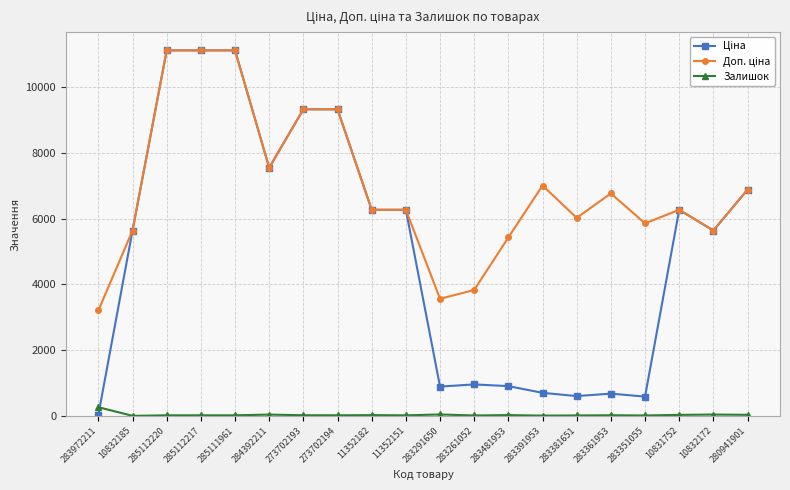

What is the greatest value displayed?

11113.6